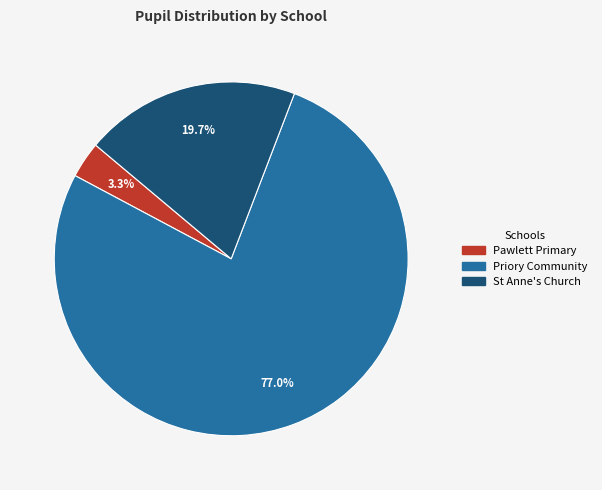

Is there any slice that represents more than half of the pie?

Yes